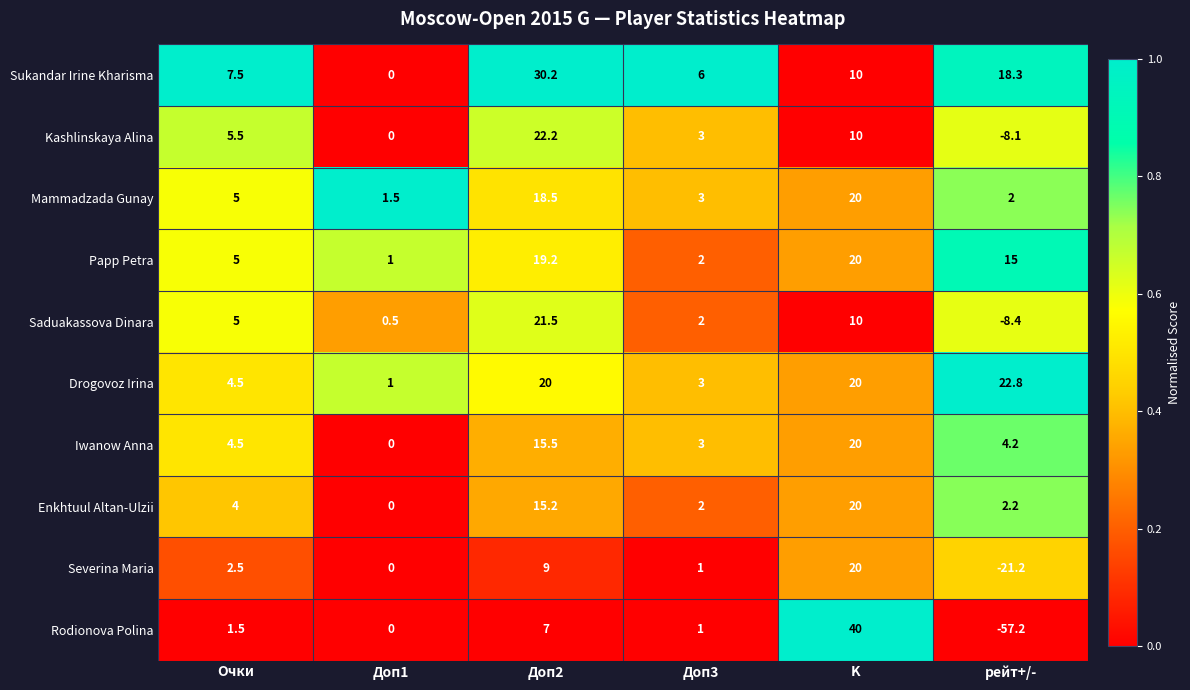

The value of Rodionova Polina at Доп2 is 10.0. True or false?

False